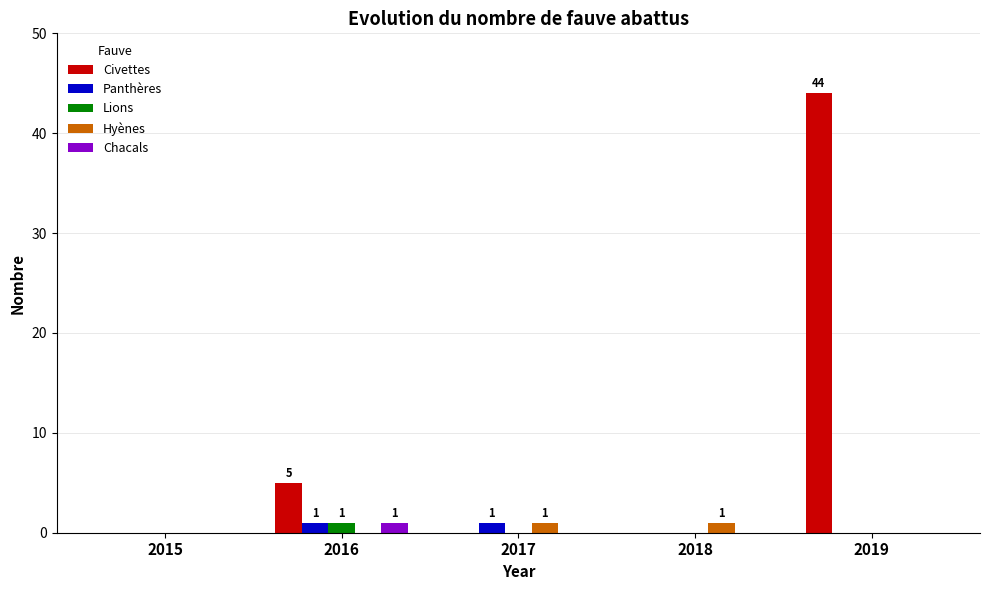

What is the sum of the Civettes values at 2017 and 2019?

44